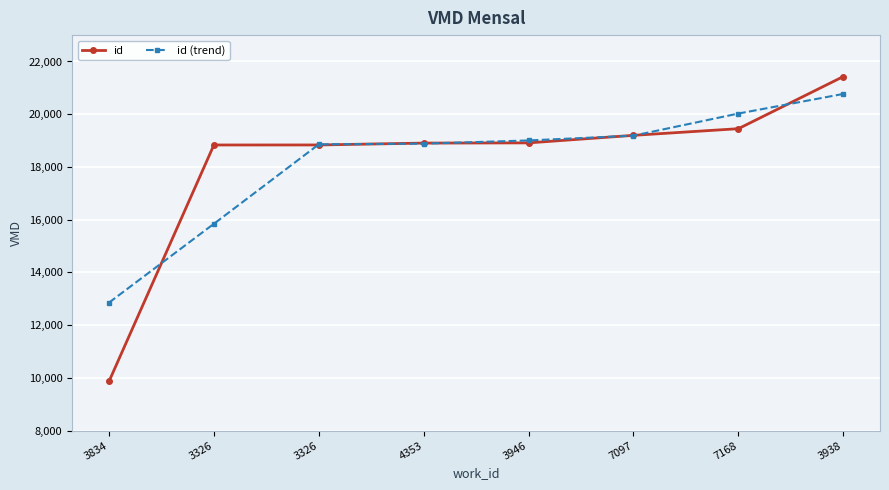

Read the id value at 4353.

18905